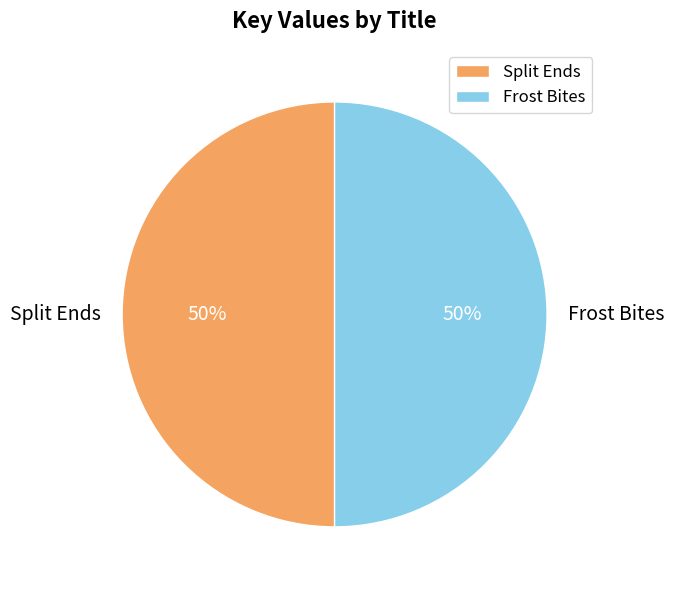

Approximately how many times larger is the value at Split Ends compared to Frost Bites?

1.0